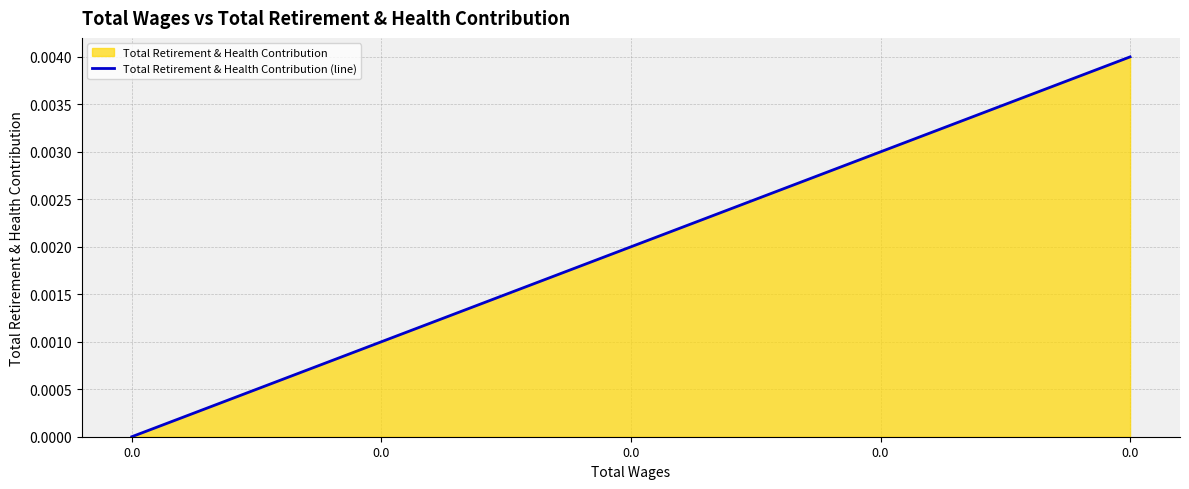

How many series are shown in this chart?

1